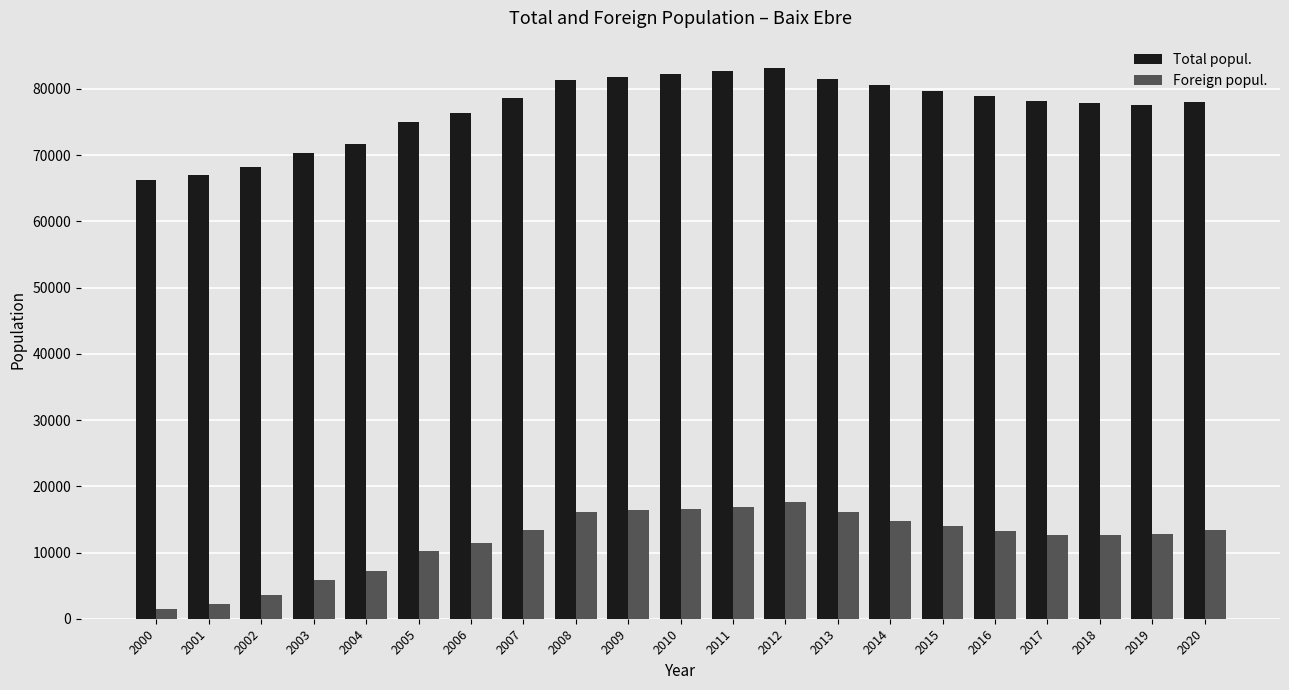

Where is Total popul. nearest to the value 74699?

2005